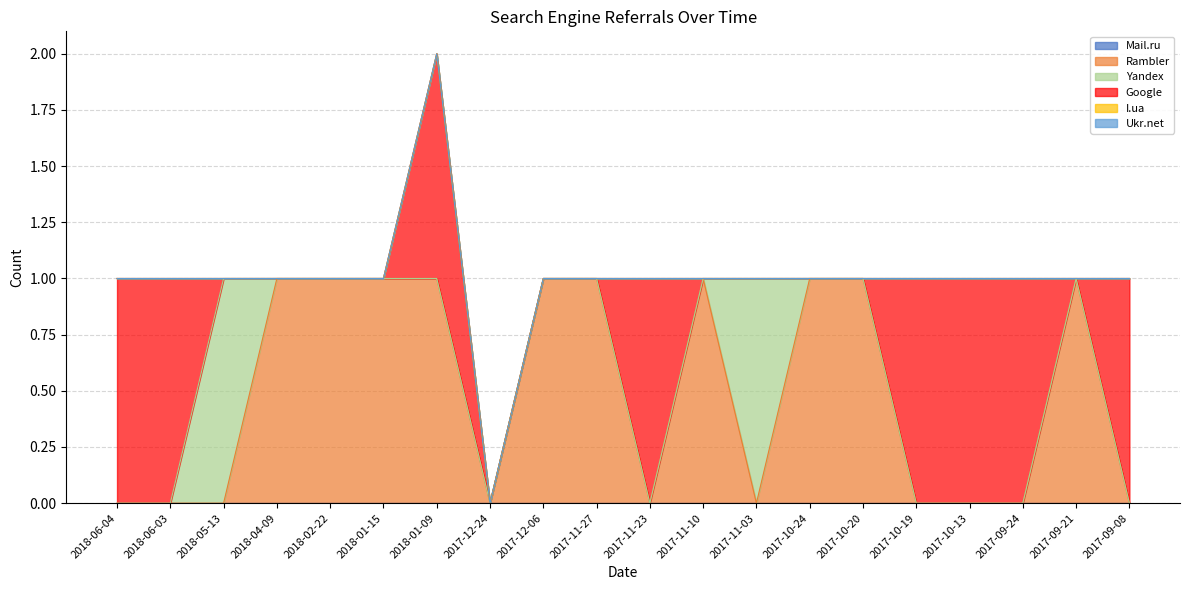

Does the chart have visible grid lines?

Yes